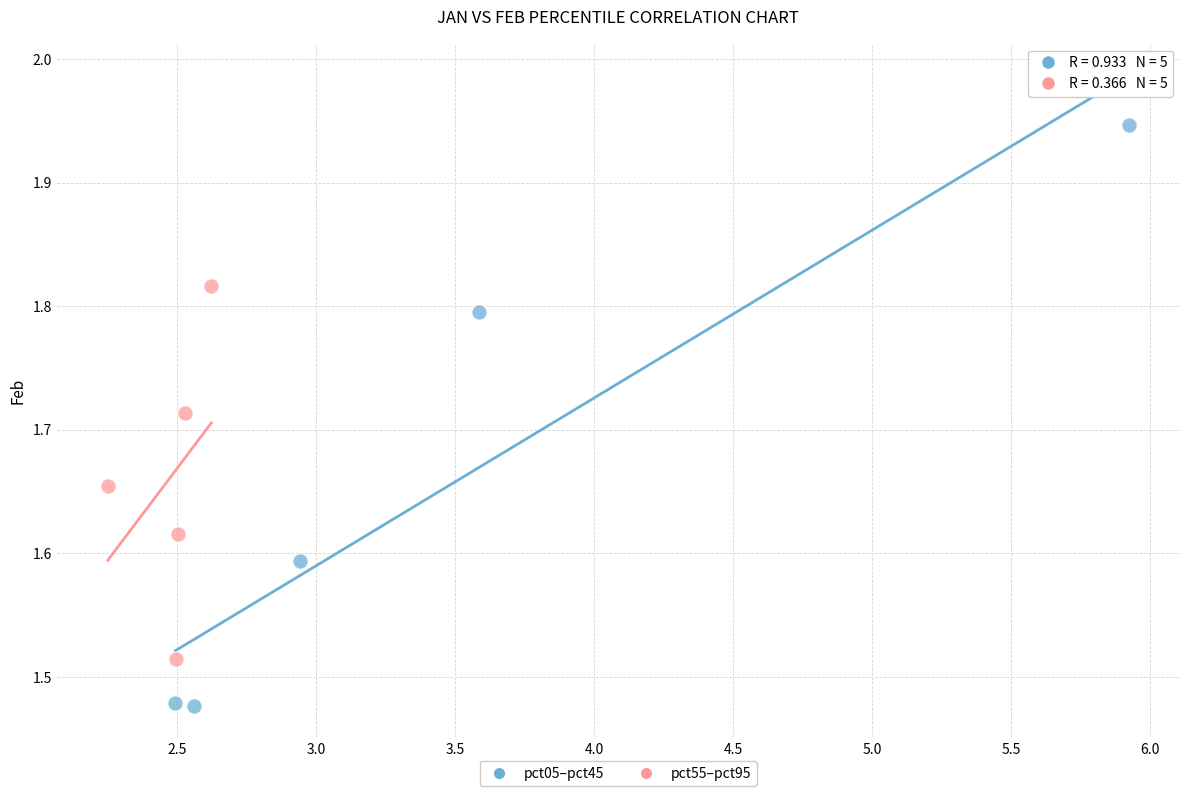

Which series contains the highest Y value?

pct05–pct45